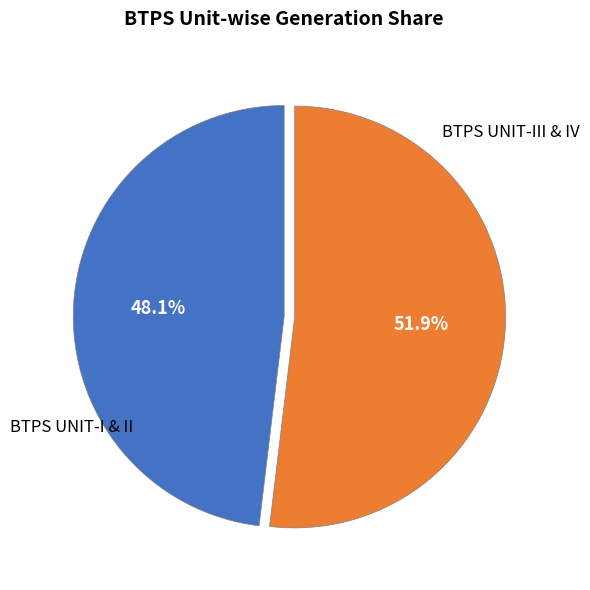

What is the smallest slice in the pie chart?

BTPS UNIT-I & II